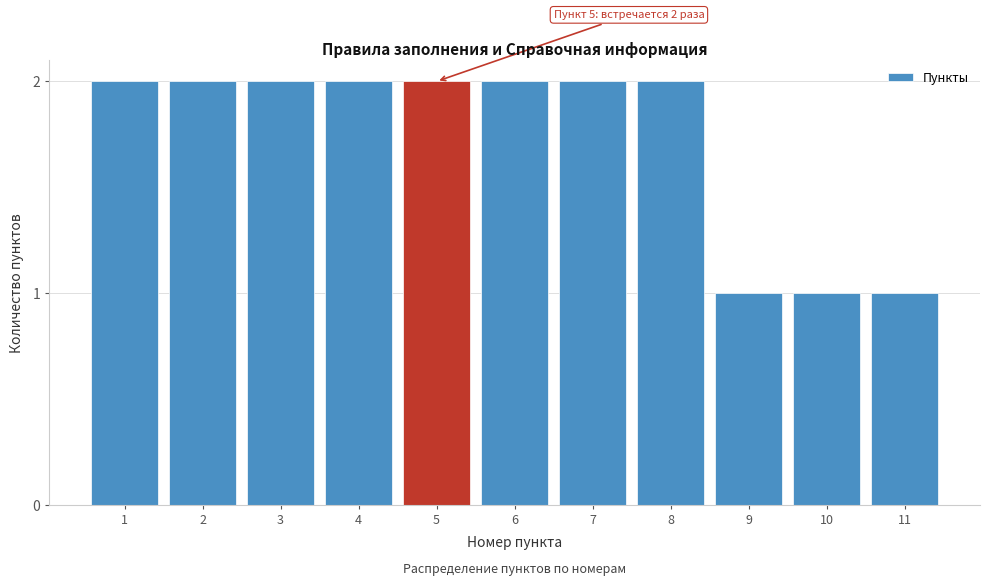

Reading left to right, transcribe all the data shown in this chart.

2	2	2	2	2	2	2	2	1	1	1